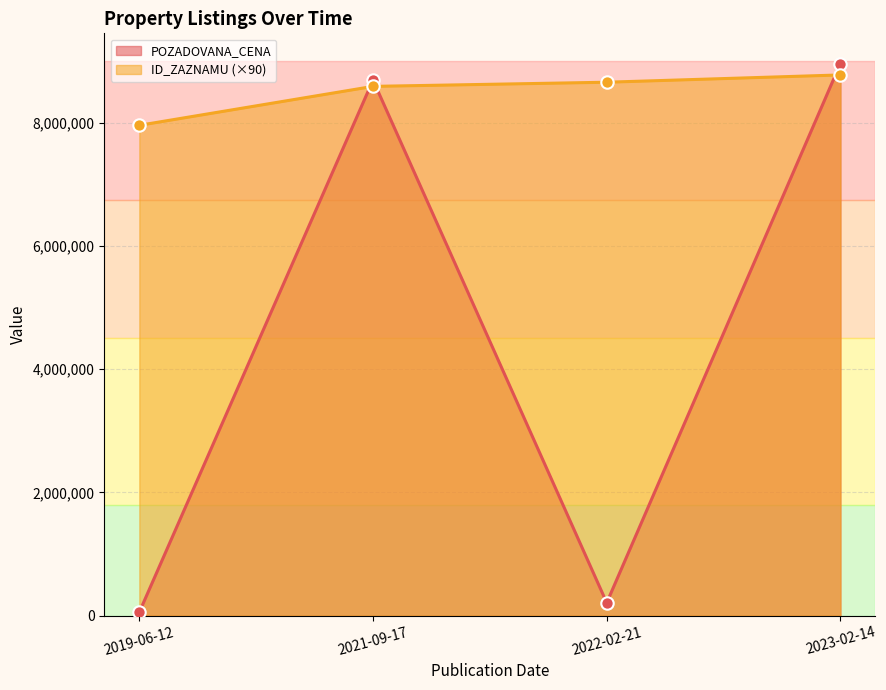

Which series has the widest spread of values?

POZADOVANA_CENA